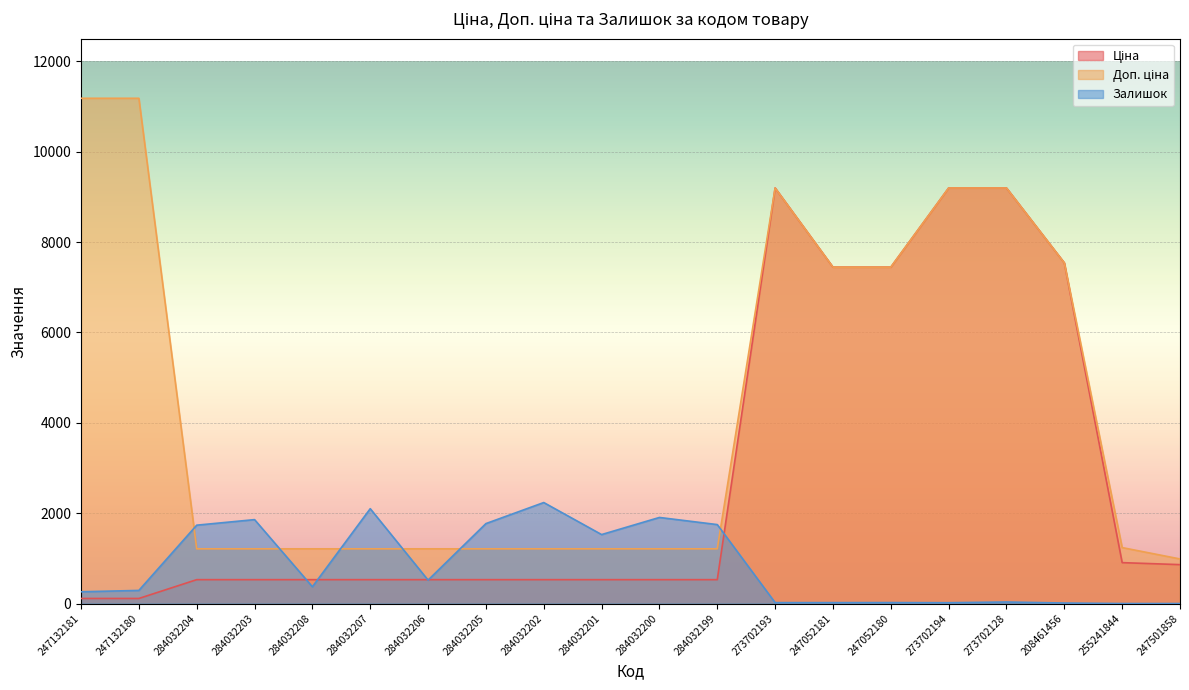

At which category does Доп. ціна reach its first local peak?

273702193